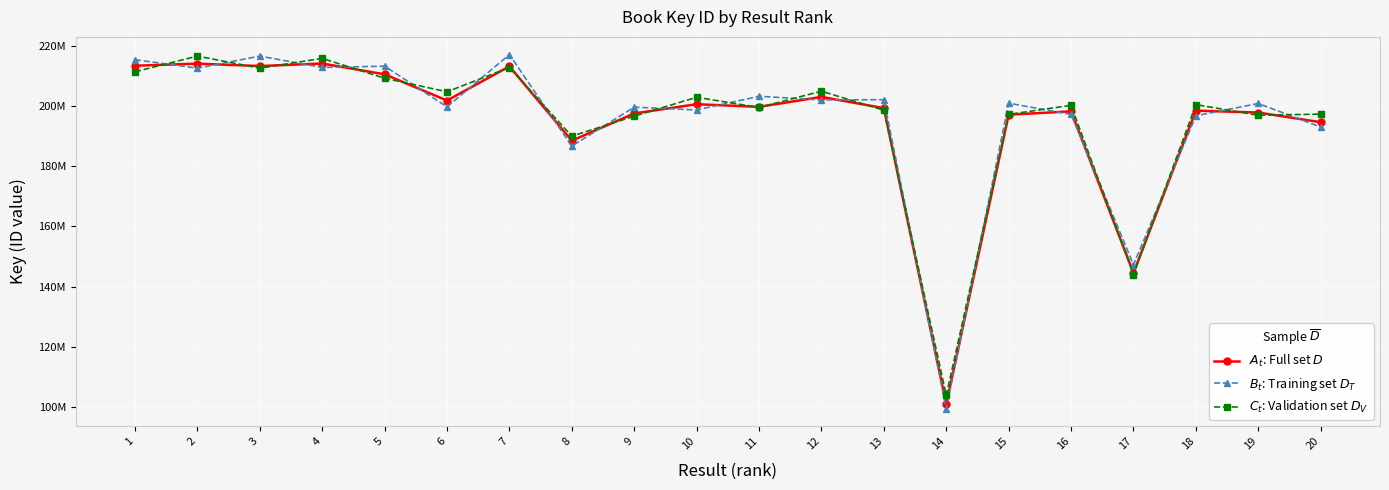

Reading right to left, list all the values displayed in this chart.

$A_t$: Full set $D$: 194554755	197777875	198399663	144583324	198166776	197066690	101079277	199238101	202957968	199664441	200538143	197479120	188444249	213093632	201758321	210453013	214033853	213193592	213993326	213297016
$B_t$: Training set $D_T$: 192954755	200777875	196699663	147283324	197166776	200866690	99579277	202038101	201957968	203164441	198638143	199579120	186644249	216993632	199658321	213153013	212733853	216493592	212493326	215297016
$C_t$: Validation set $D_V$: 197254755	196877875	200399663	143983324	200166776	197166690	103979277	198538101	204857968	199464441	202838143	196579120	189944249	212693632	204658321	209153013	215733853	212493592	216493326	211297016